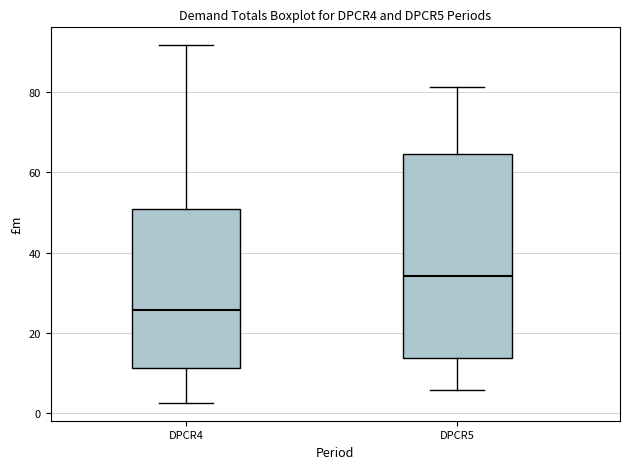

Where does the lower whisker of the box for DPCR4 end on the y-axis? The values are not printed on the chart, so give them approximately, as read against the axis.

2